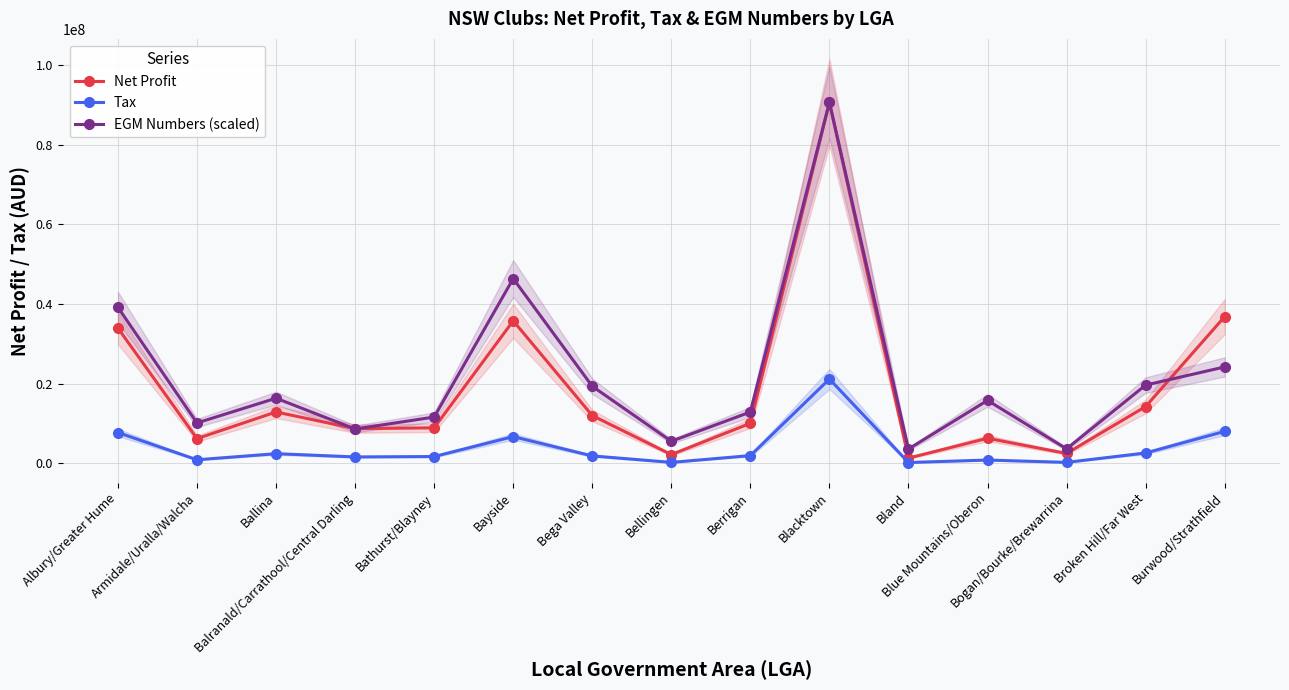

What is the greatest value displayed?

90623704.5